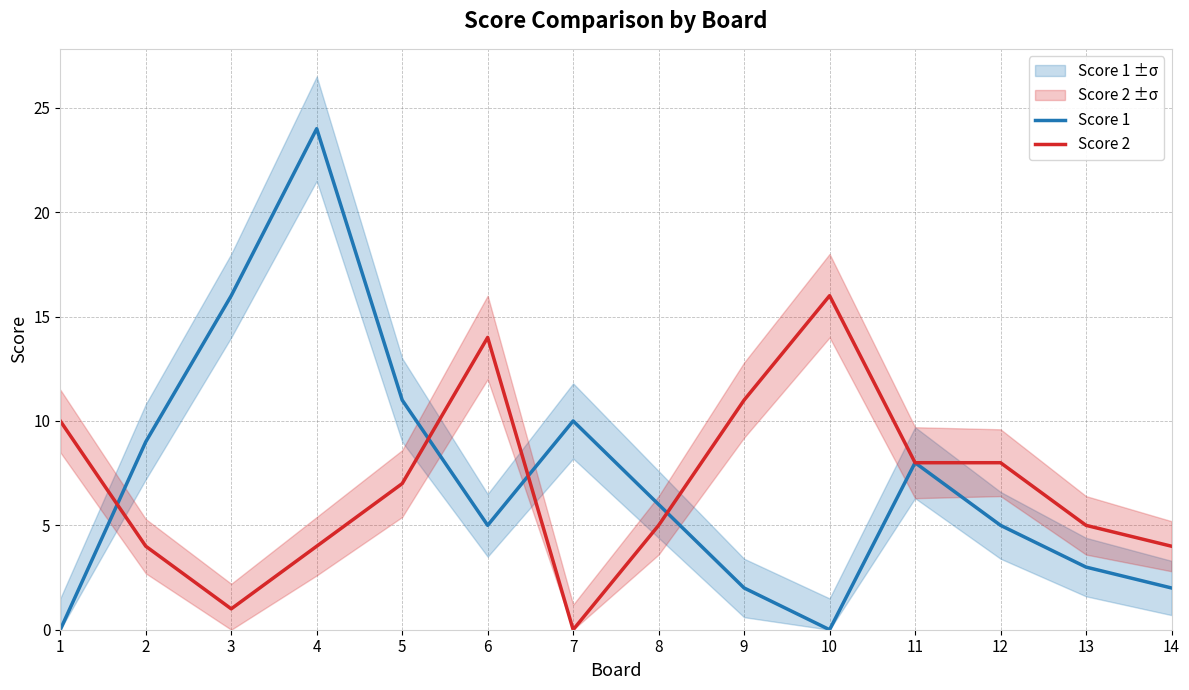

The Score 2 series shows 8 at 12. True or false?

True